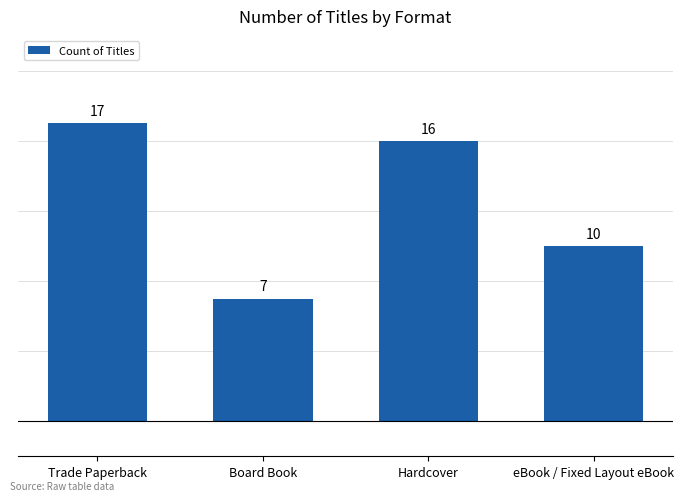

Are the bars grouped side by side (vs. stacked)?

No